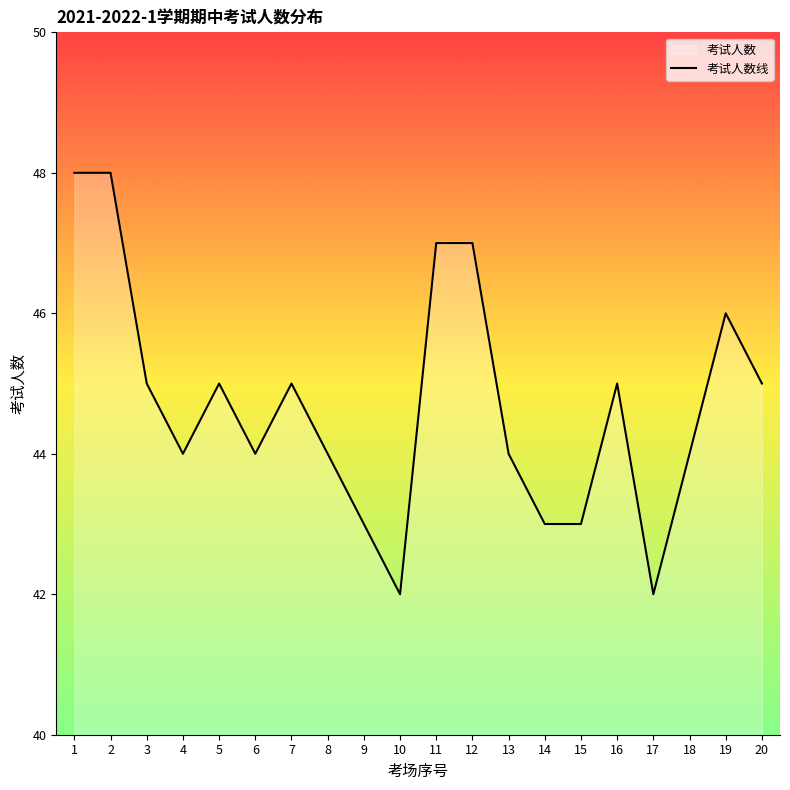

What is the ratio of the value at 6 to the value at 1?

0.9